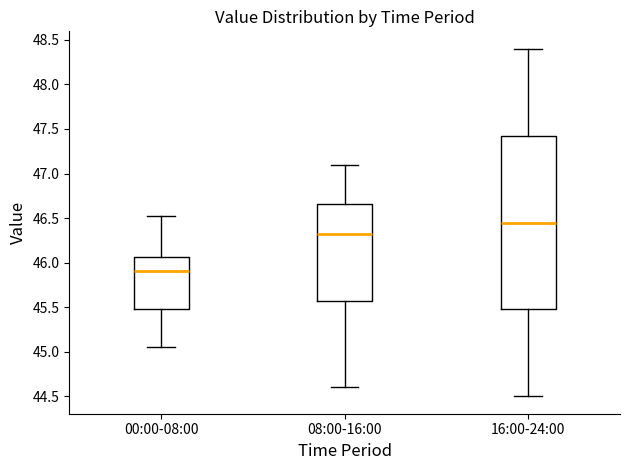

Reading left to right, transcribe this box plot: for each box, give where its median line is, the range the box spans, and where its two whiskers end, as read against the y-axis. The values are not printed on the chart, so give them approximately, as read against the axis.

00:00-08:00: median 45.90, box 45.50 to 46.05, whiskers 45.05 to 46.50
08:00-16:00: median 46.35, box 45.60 to 46.65, whiskers 44.60 to 47.10
16:00-24:00: median 46.45, box 45.50 to 47.45, whiskers 44.50 to 48.40